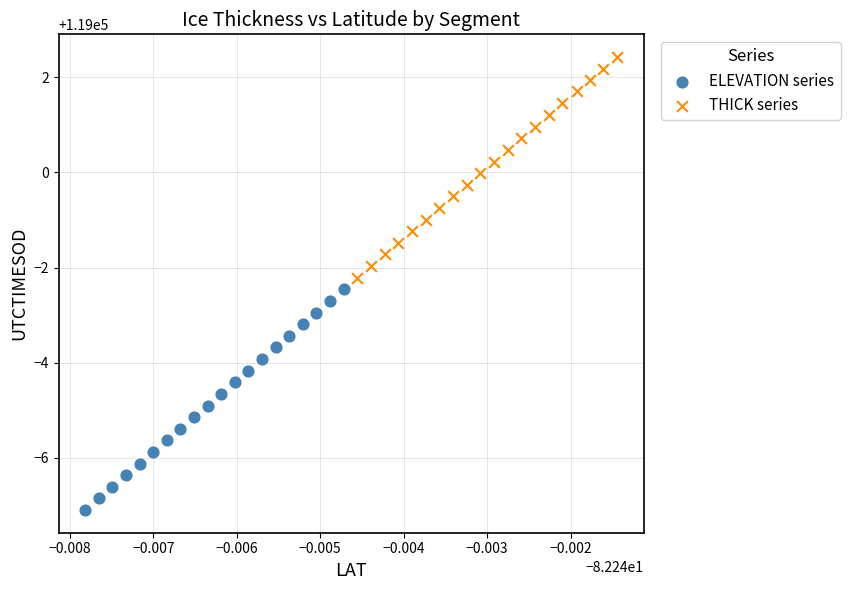

Which series reaches the maximum Y coordinate?

THICK series